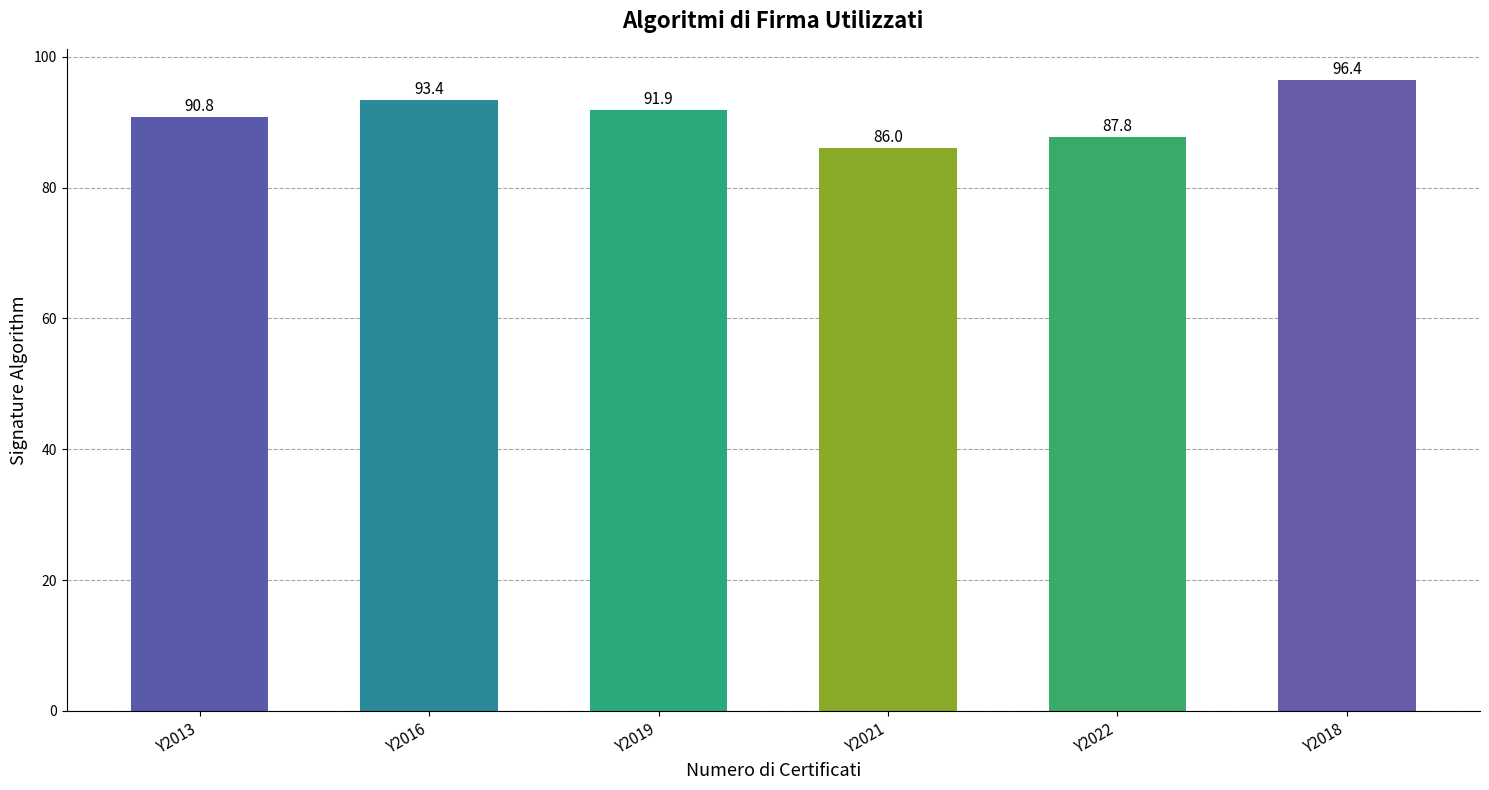

Which has a higher value, Y2016 or Y2022?

Y2016